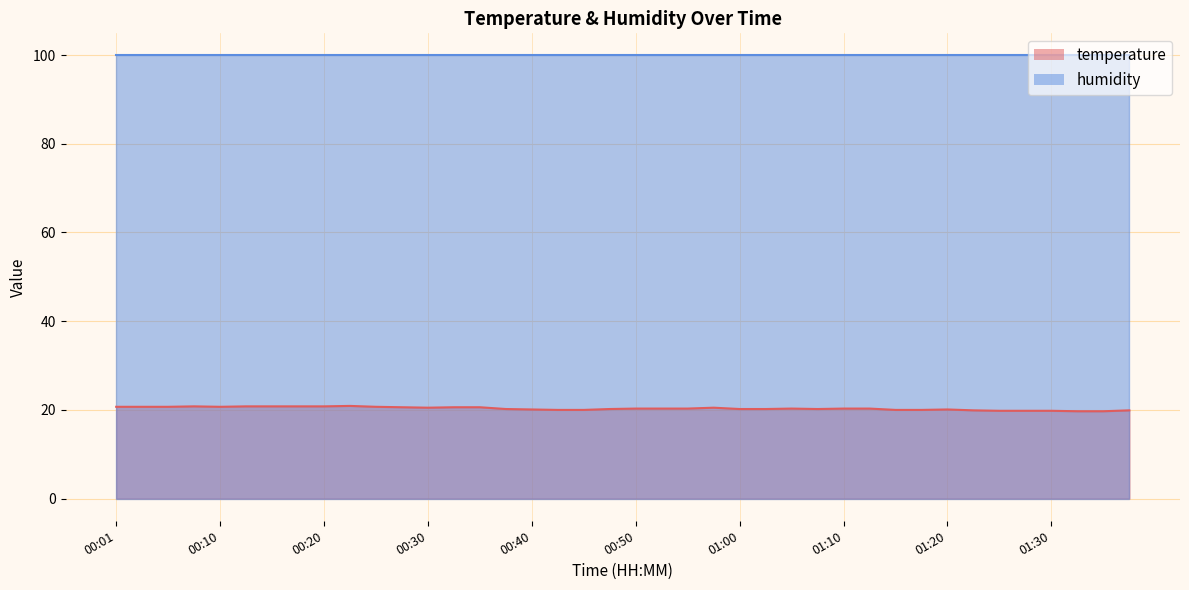

Where is the first local minimum?

00:10